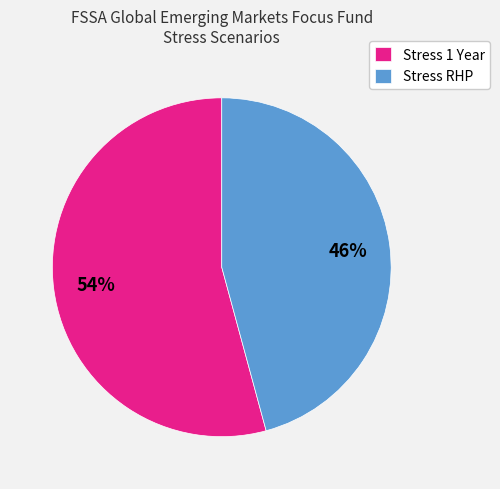

Is the sum of Stress 1 Year and Stress RHP greater than half?

Yes